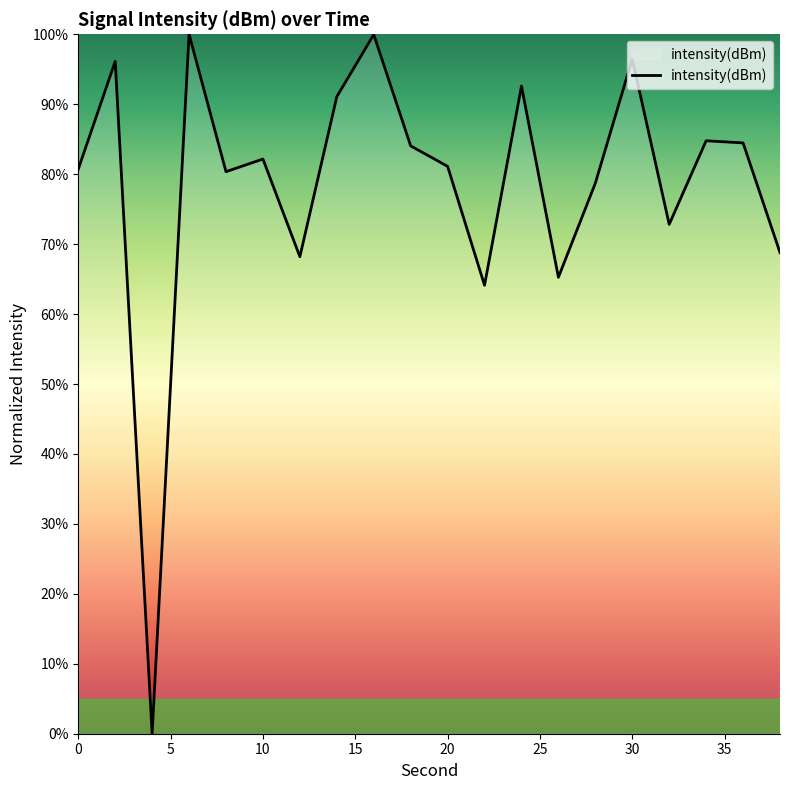

Count the number of data series in this chart.

1